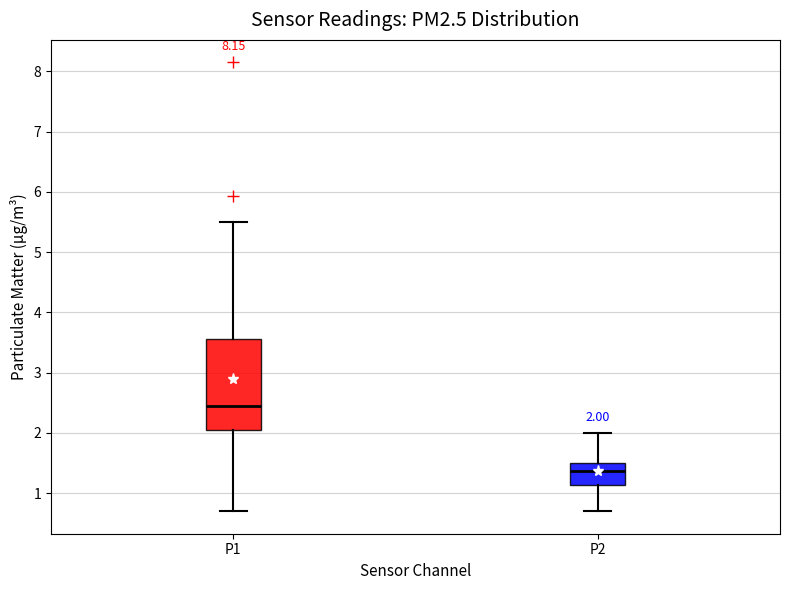

Which box is the tallest, from its lower edge to its upper edge?

P1